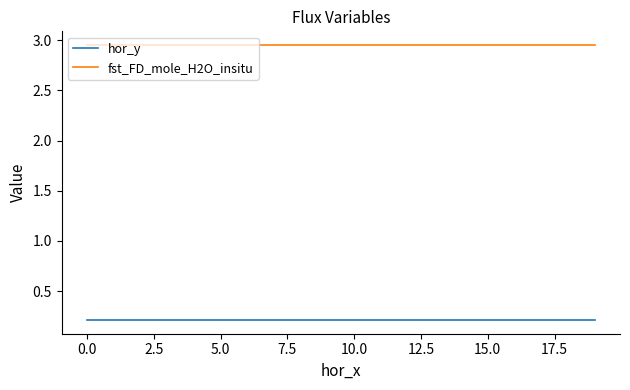

Rank the series by their average value, from lowest to highest.

hor_y, fst_FD_mole_H2O_insitu